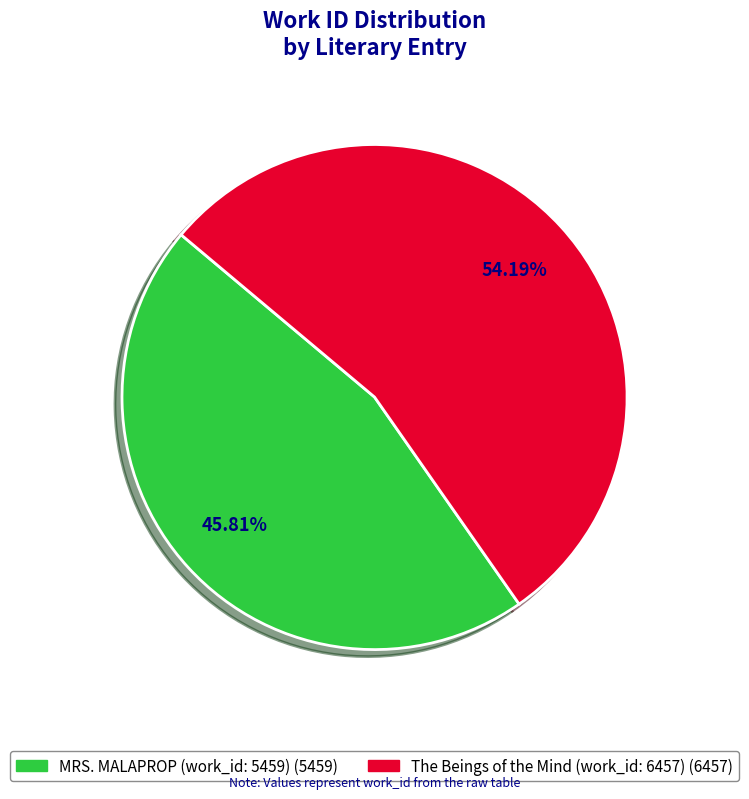

Which category accounts for the majority?

The Beings of the Mind (work_id: 6457)